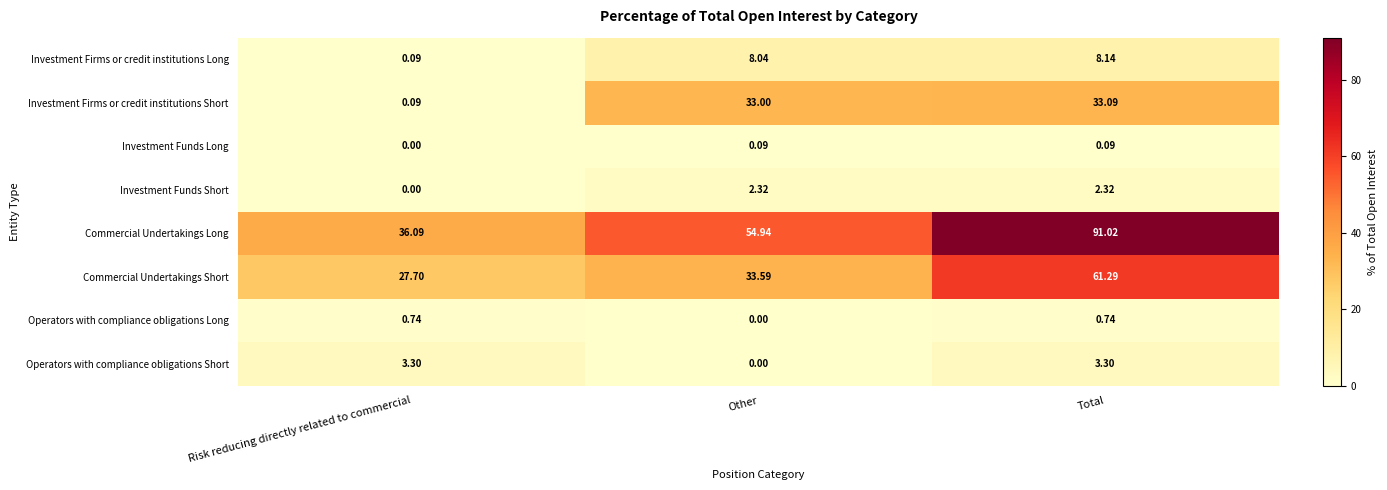

What is the total value across all series at Other?

132.0